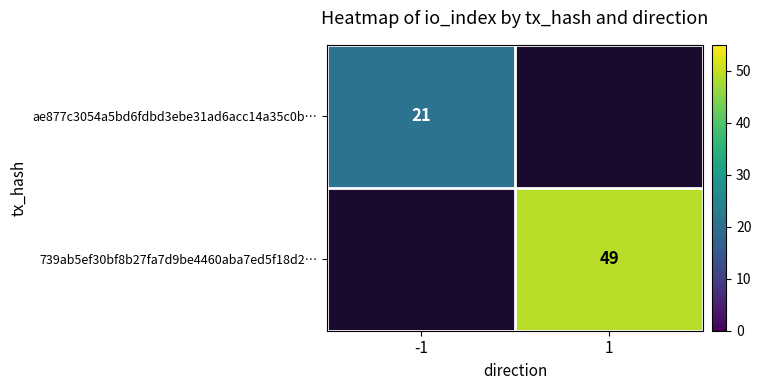

What is the minimum value shown in the chart?

21.0